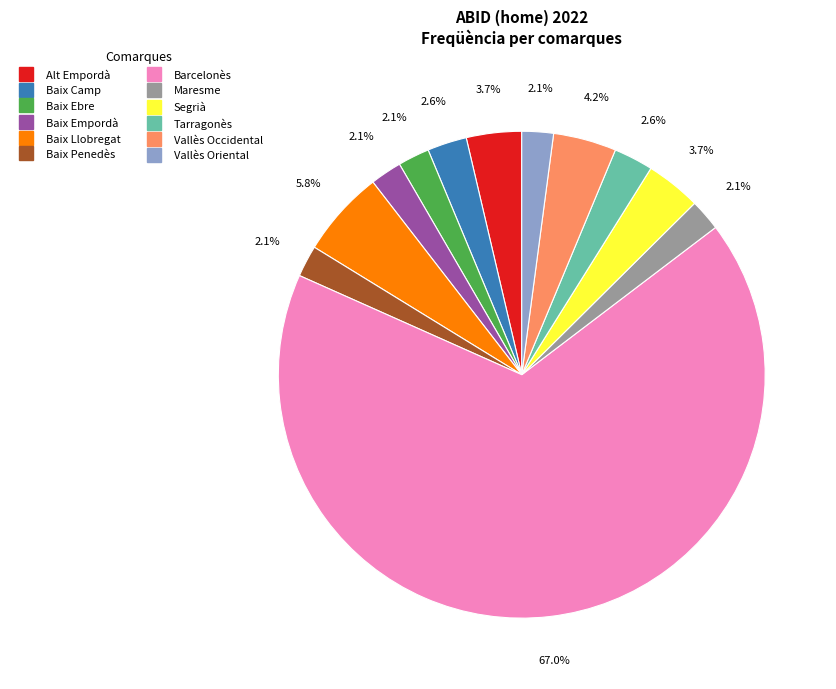

What is the largest slice in the pie chart?

Barcelonès